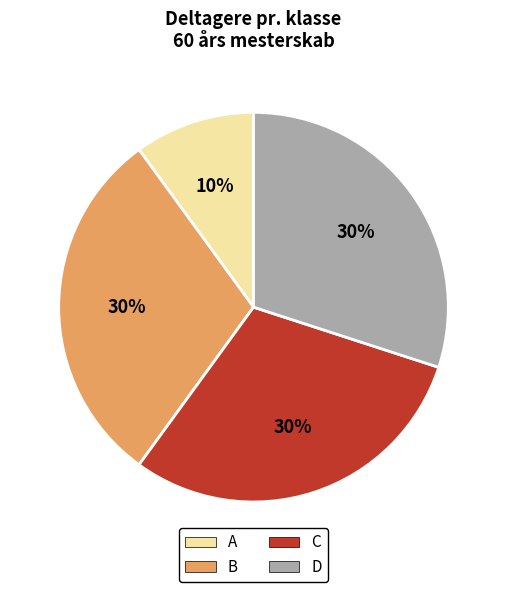

To the nearest percent, what portion does C represent?

30%